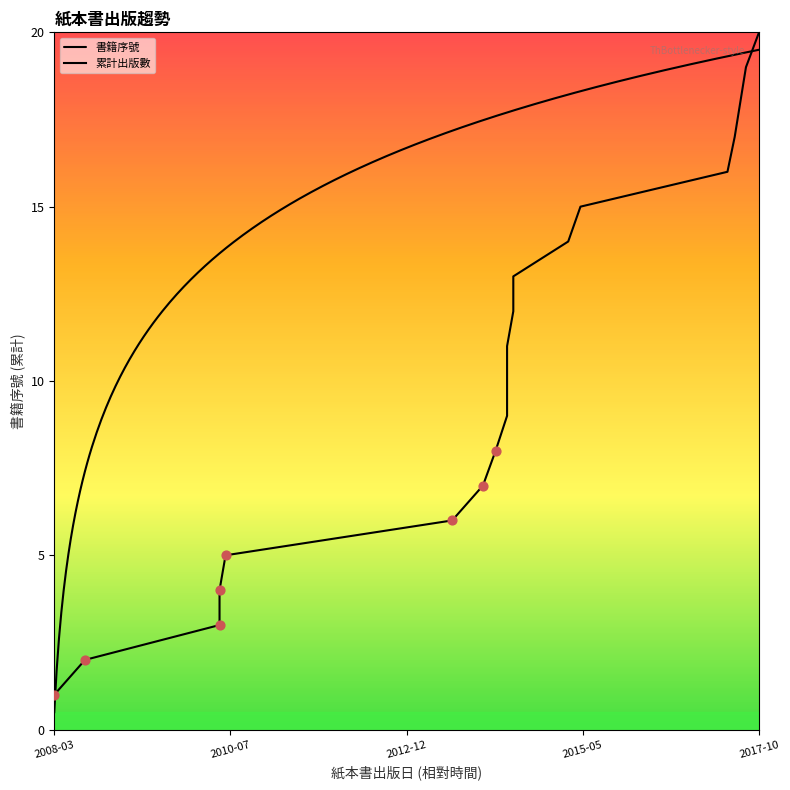

What is the change in value from 2014-06 to 2017-08?

+6